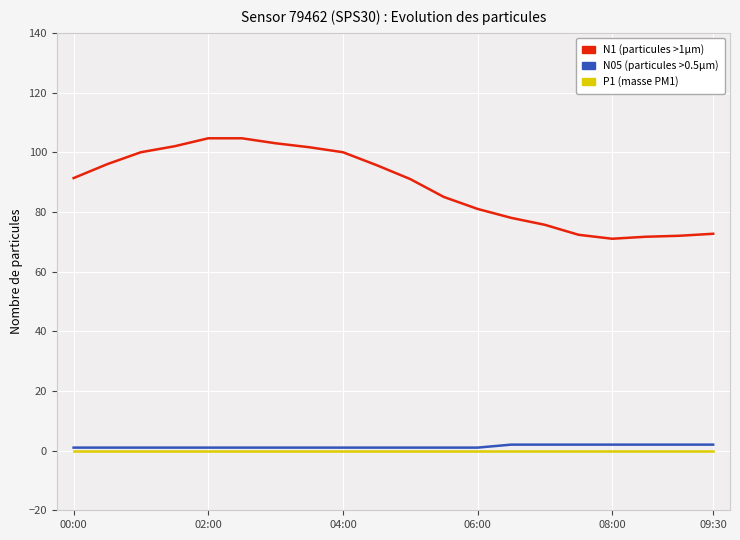

What is the greatest value displayed?

104.7